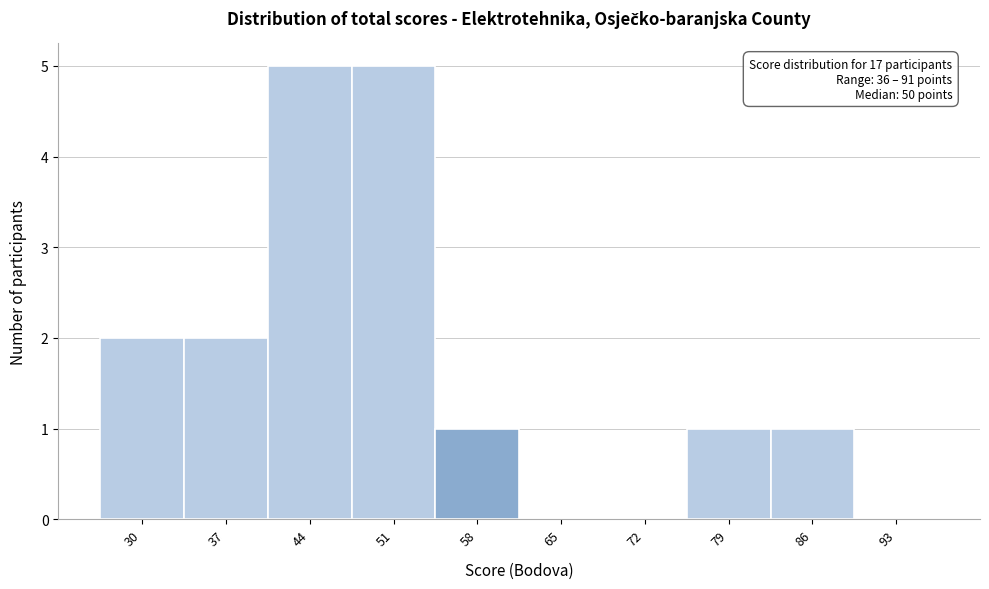

Reading left to right, extract all data points from this chart.

30=2	37=2	44=5	51=5	58=1	65=0	72=0	79=1	86=1	93=0